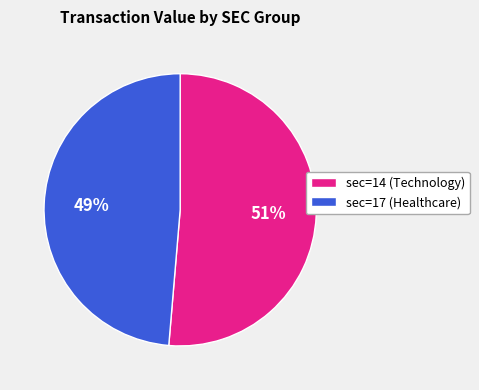

Rank the categories by value from highest to lowest.

sec=14 (Technology), sec=17 (Healthcare)